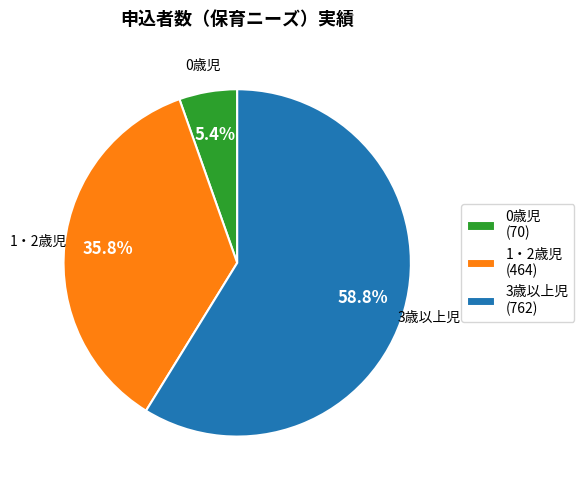

What portion of the pie excludes 3歳以上児?

41.2%